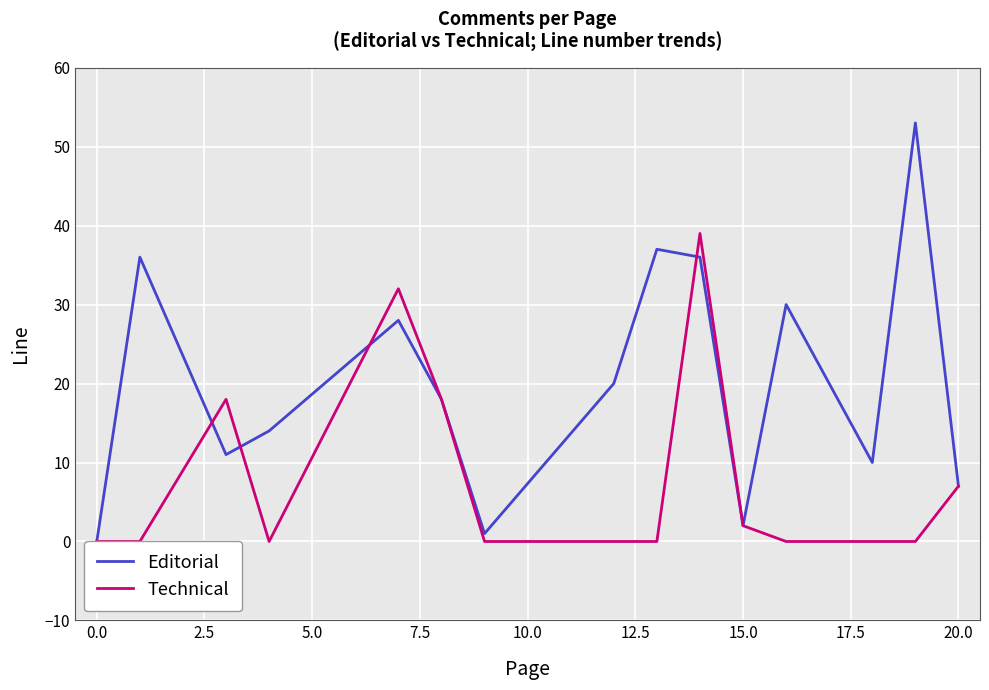

True or false: Technical and Editorial intersect in this chart.

True